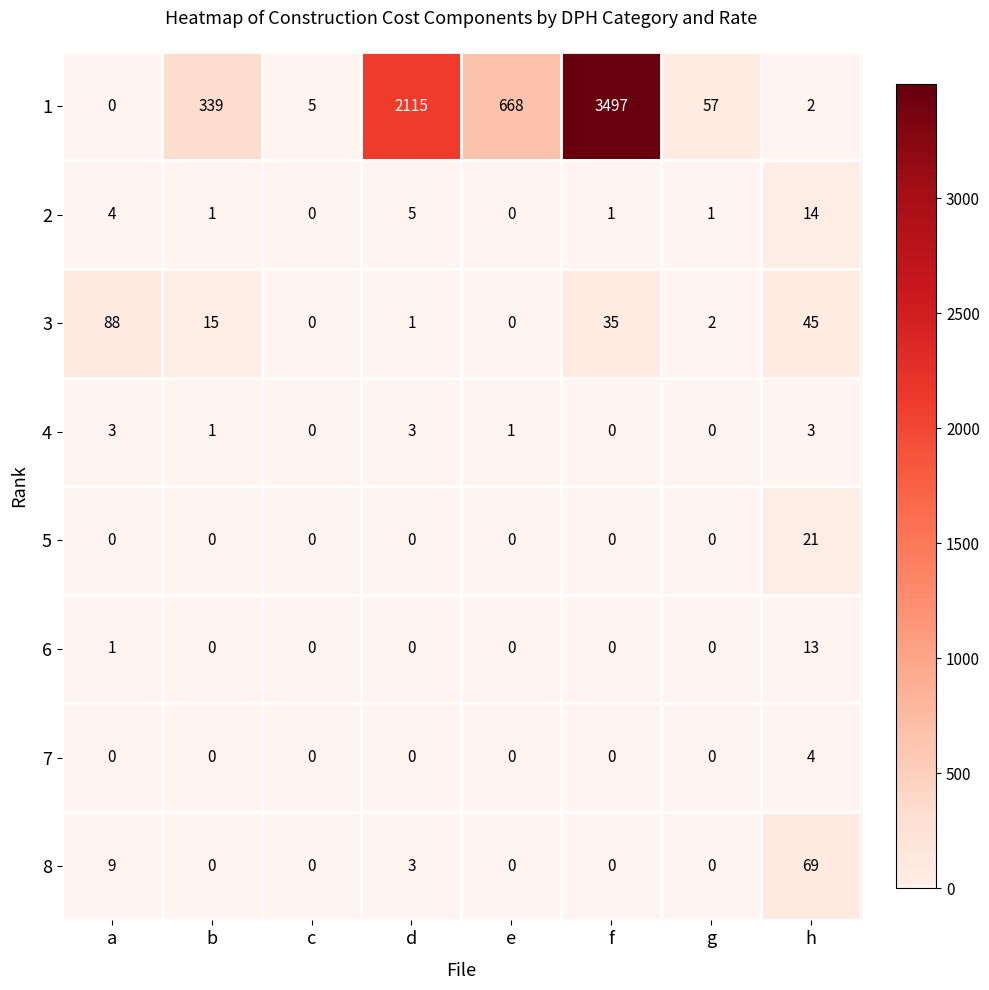

List the series in order of their peak value, lowest first.

4, 7, 6, 2, 5, 8, 3, 1